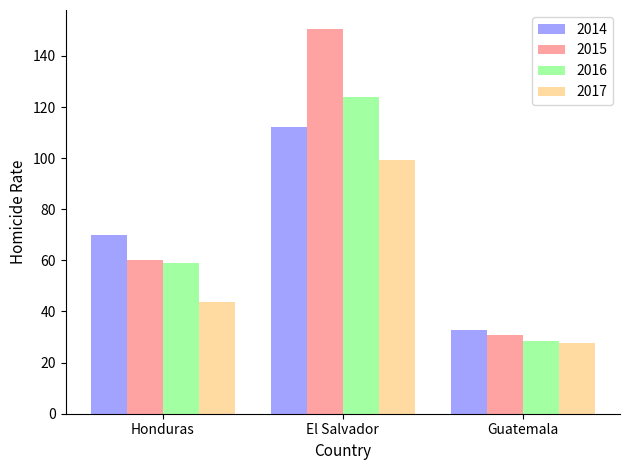

What is the total value across all series at Guatemala?

119.4